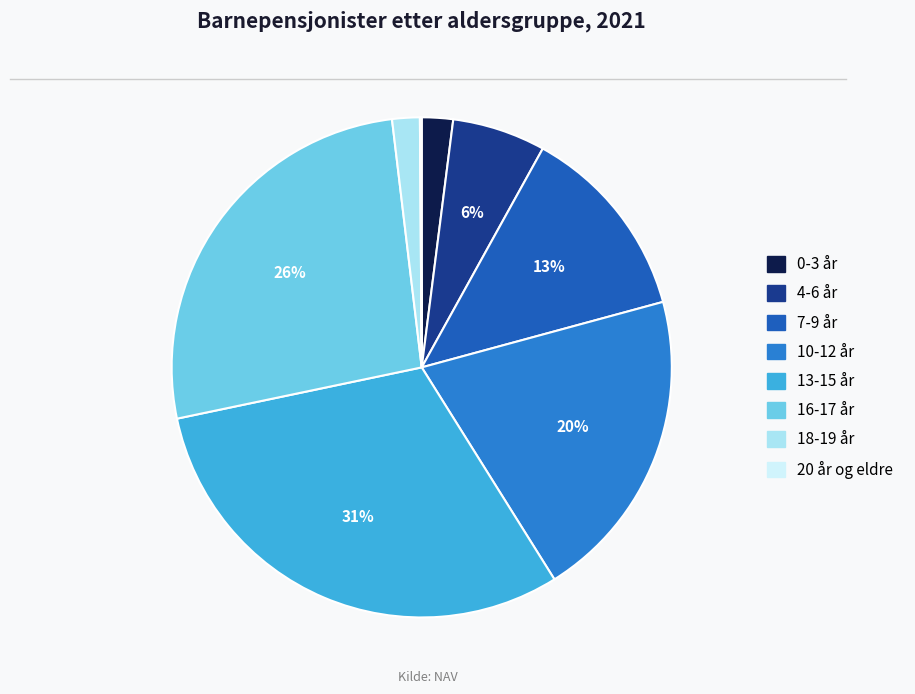

Is it true that 16-17 år is 35% of the pie?

False